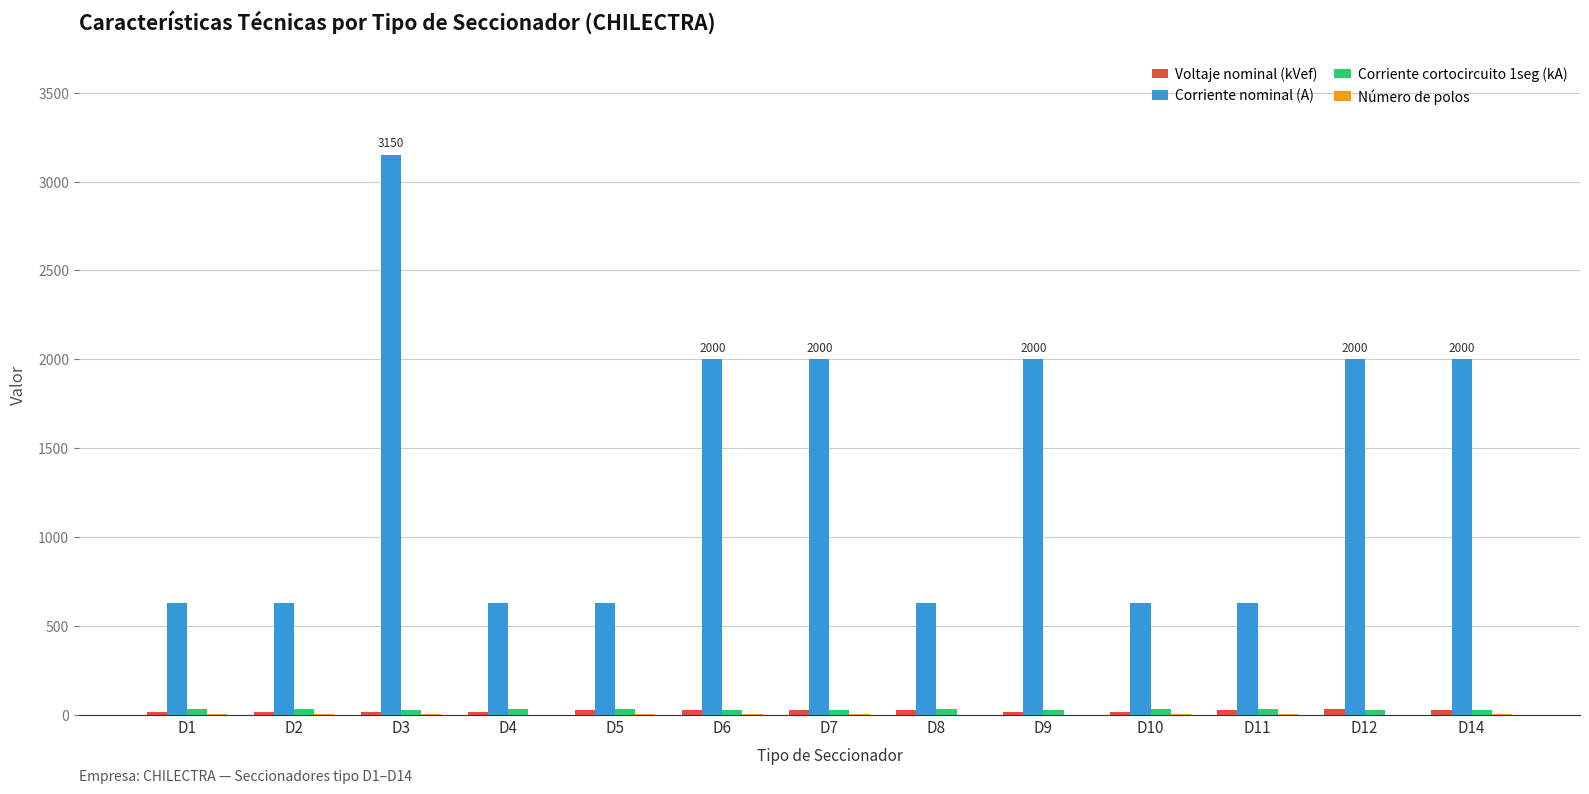

At which category is the sum across all series the highest?

D3